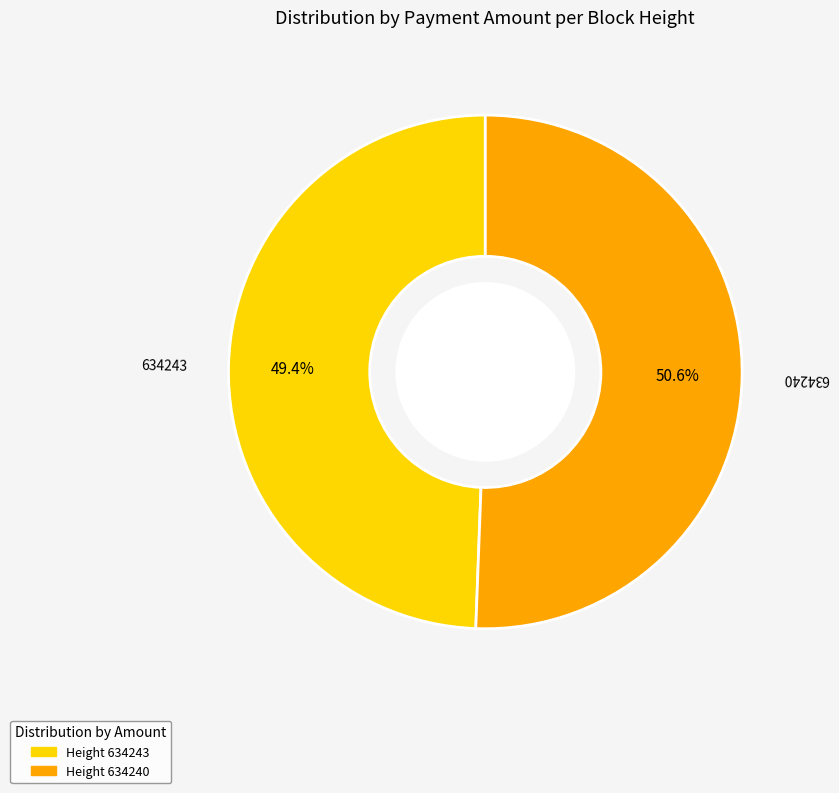

How many slices are in this pie chart?

2